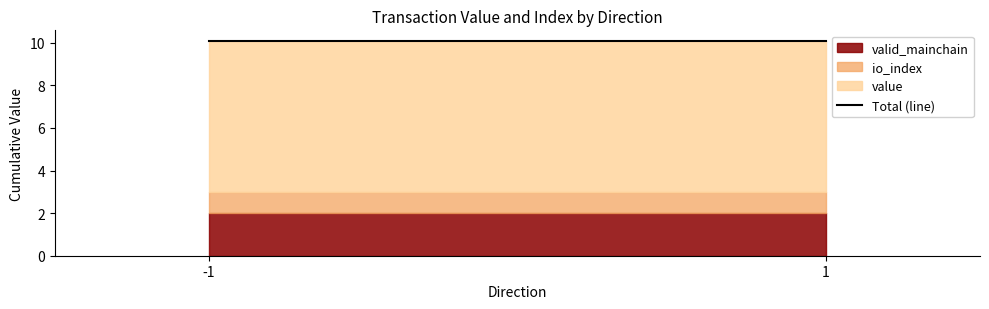

Is it true that valid_mainchain equals 2.0 at 1?

True